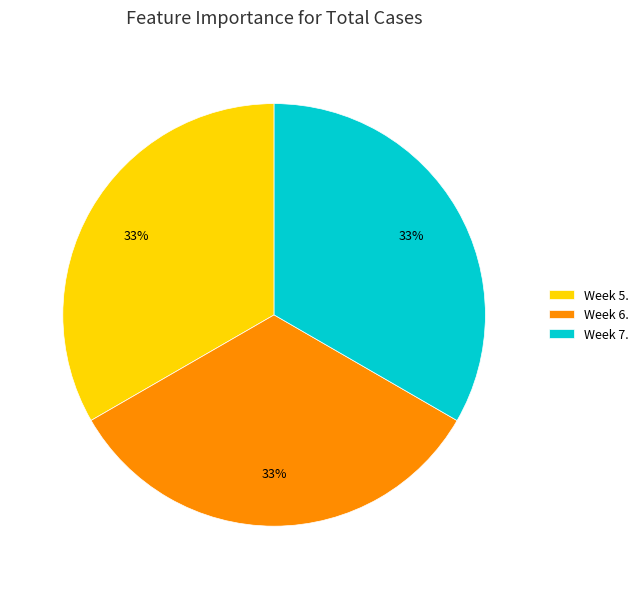

Do Week 7. and Week 5. together represent more than half of the pie?

Yes